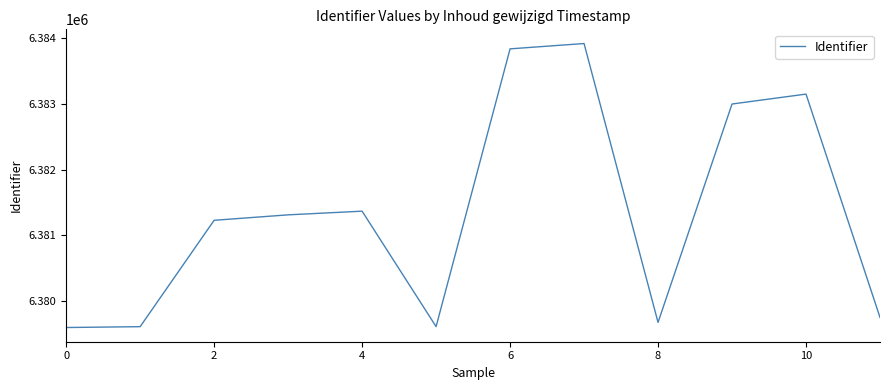

What is the smallest value displayed?

6379598